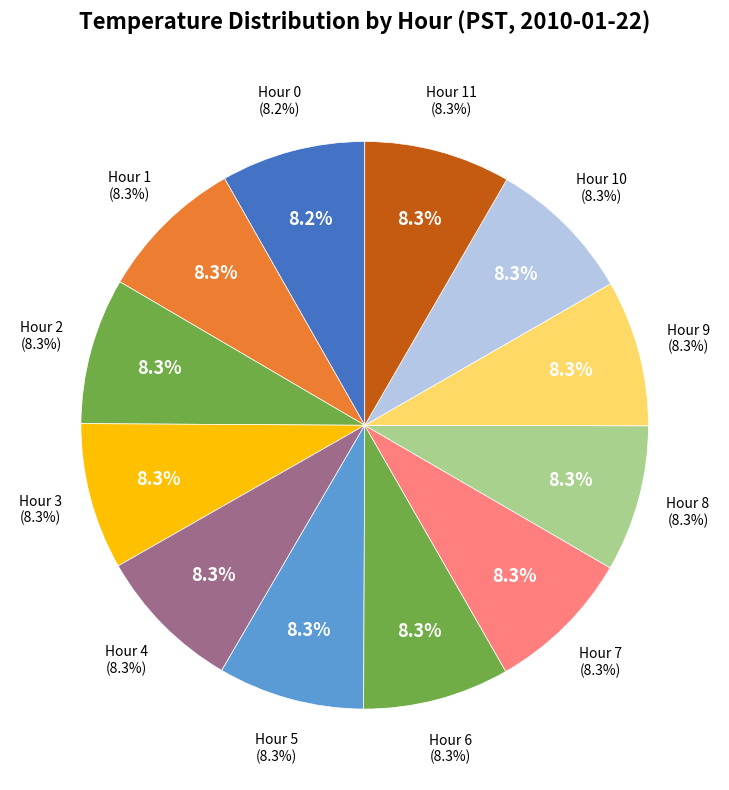

Rank the categories by value from lowest to highest.

Hour 0, Hour 1, Hour 2, Hour 3, Hour 4, Hour 5, Hour 6, Hour 7, Hour 8, Hour 9, Hour 10, Hour 11